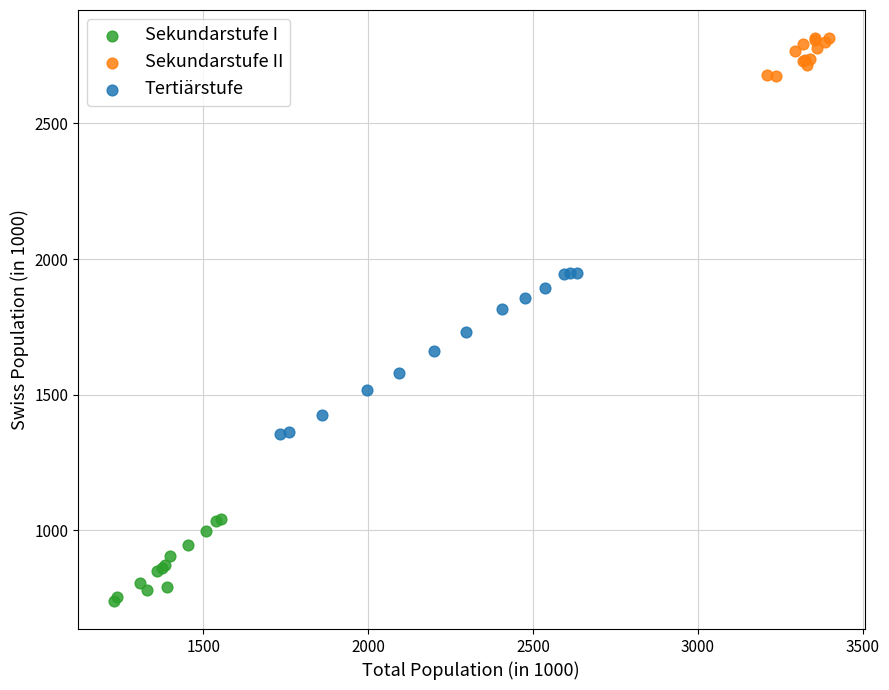

Which series has the largest Y range (max minus min)?

Tertiärstufe